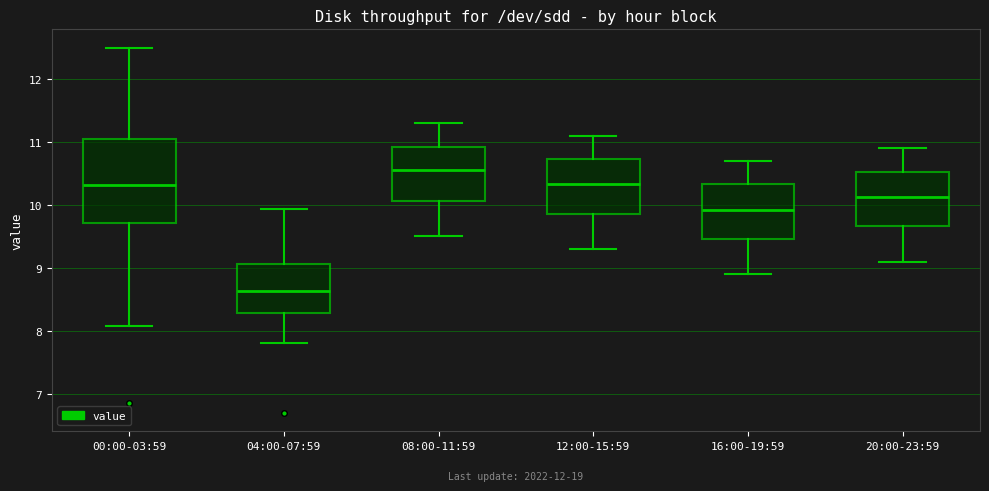

Where is the lower edge of the box for 12:00-15:59 on the y-axis? The values are not printed on the chart, so give them approximately, as read against the axis.

9.9